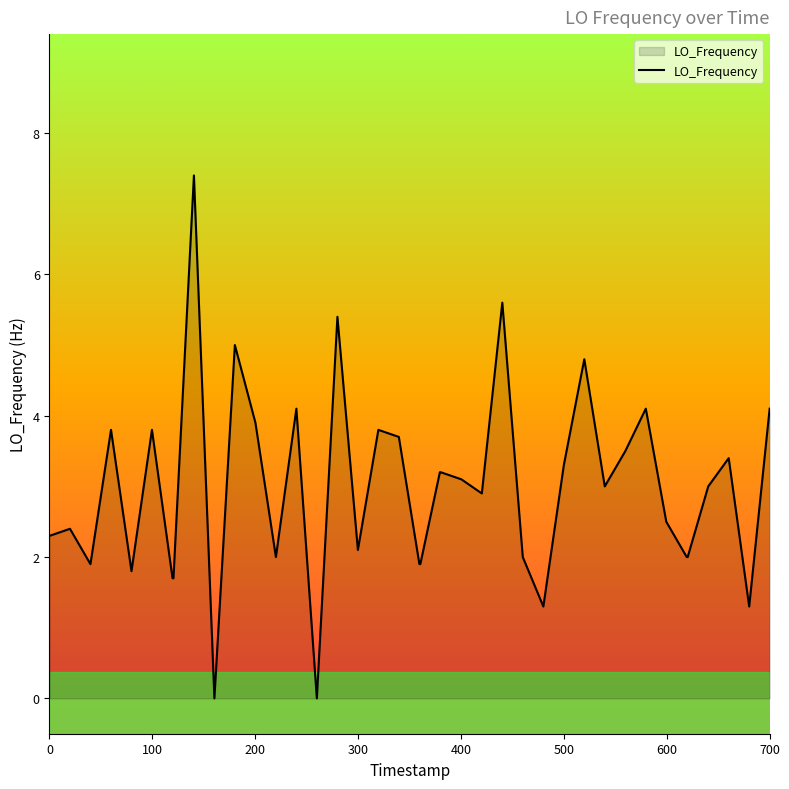

What is the greatest value displayed?

7.4